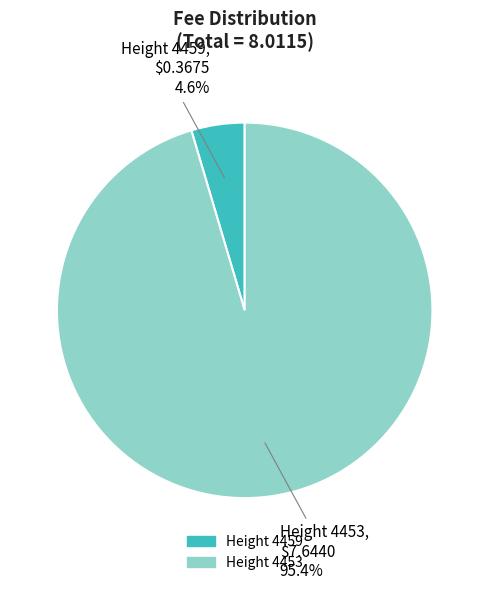

Which category accounts for the majority?

Height 4453